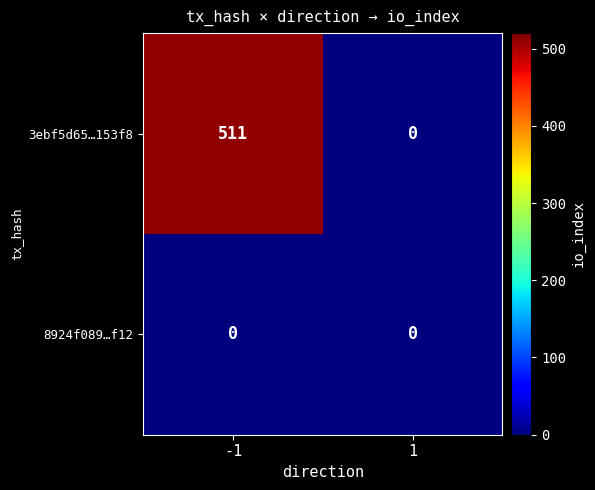

What is the greatest value displayed?

511